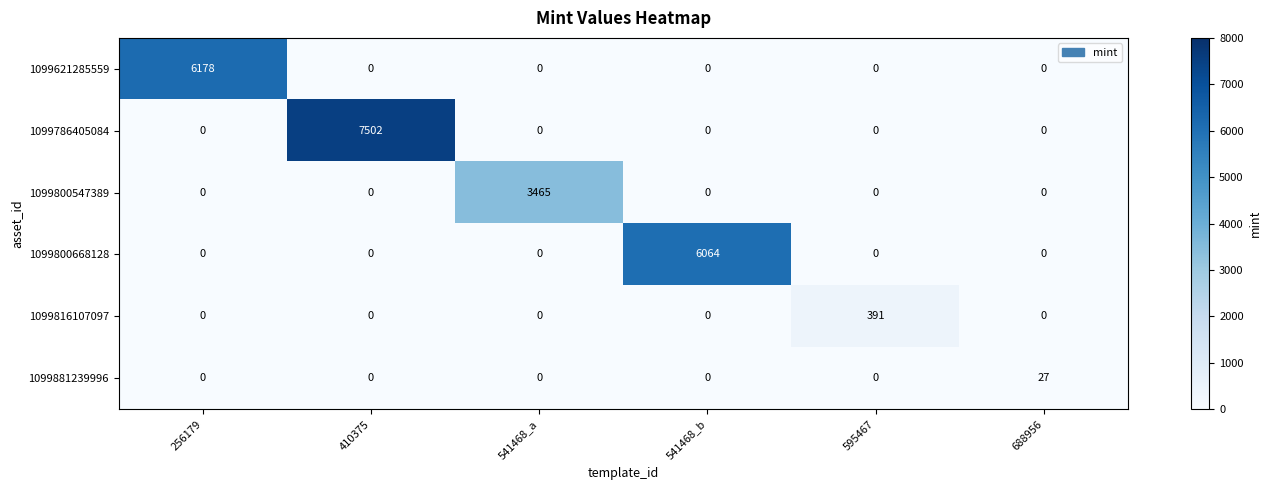

At which label does 1099816107097 reach its peak?

595467